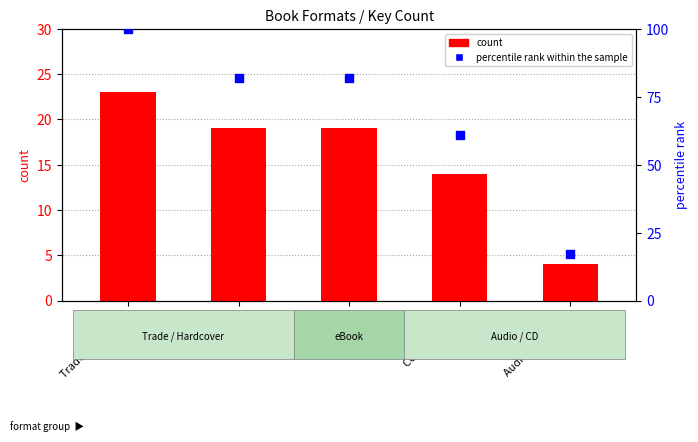

Which series has the largest Y range (max minus min)?

percentile rank within the sample